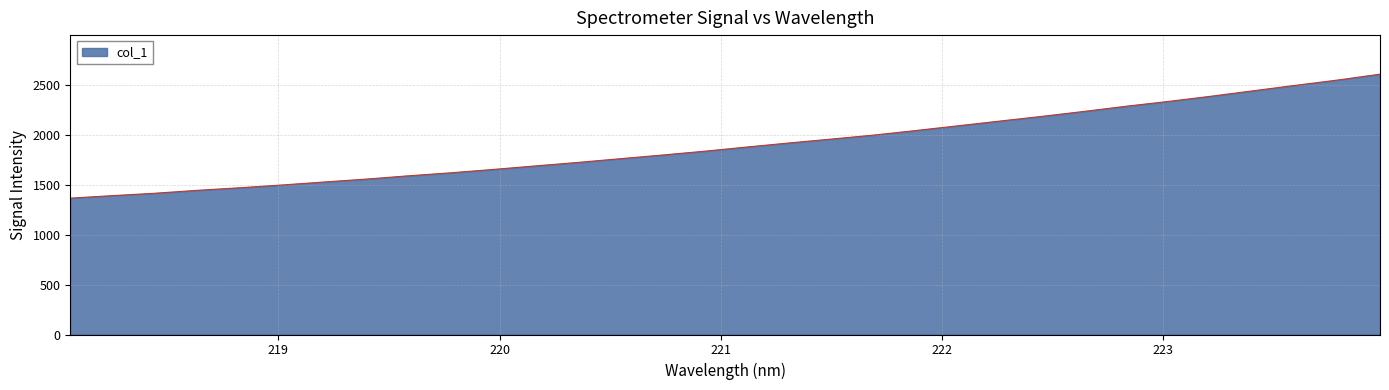

What is the minimum value shown in the chart?

1366.0